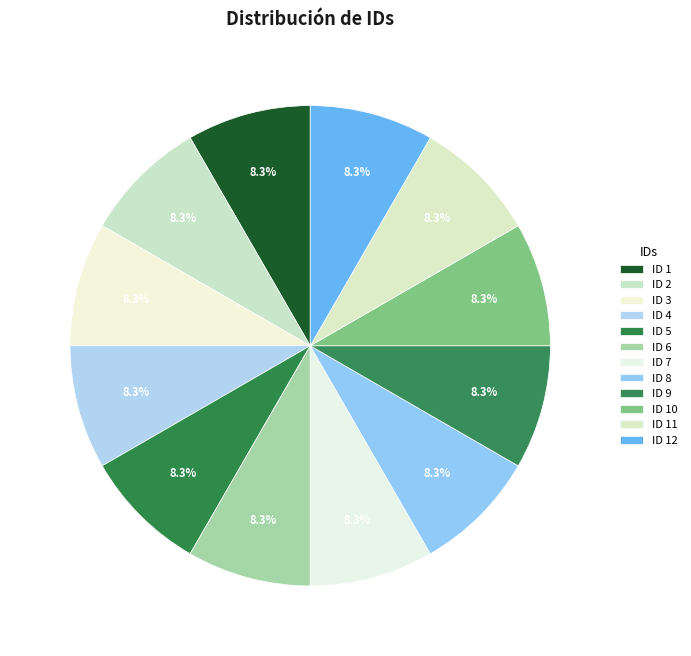

Count the number of slices in the pie.

12